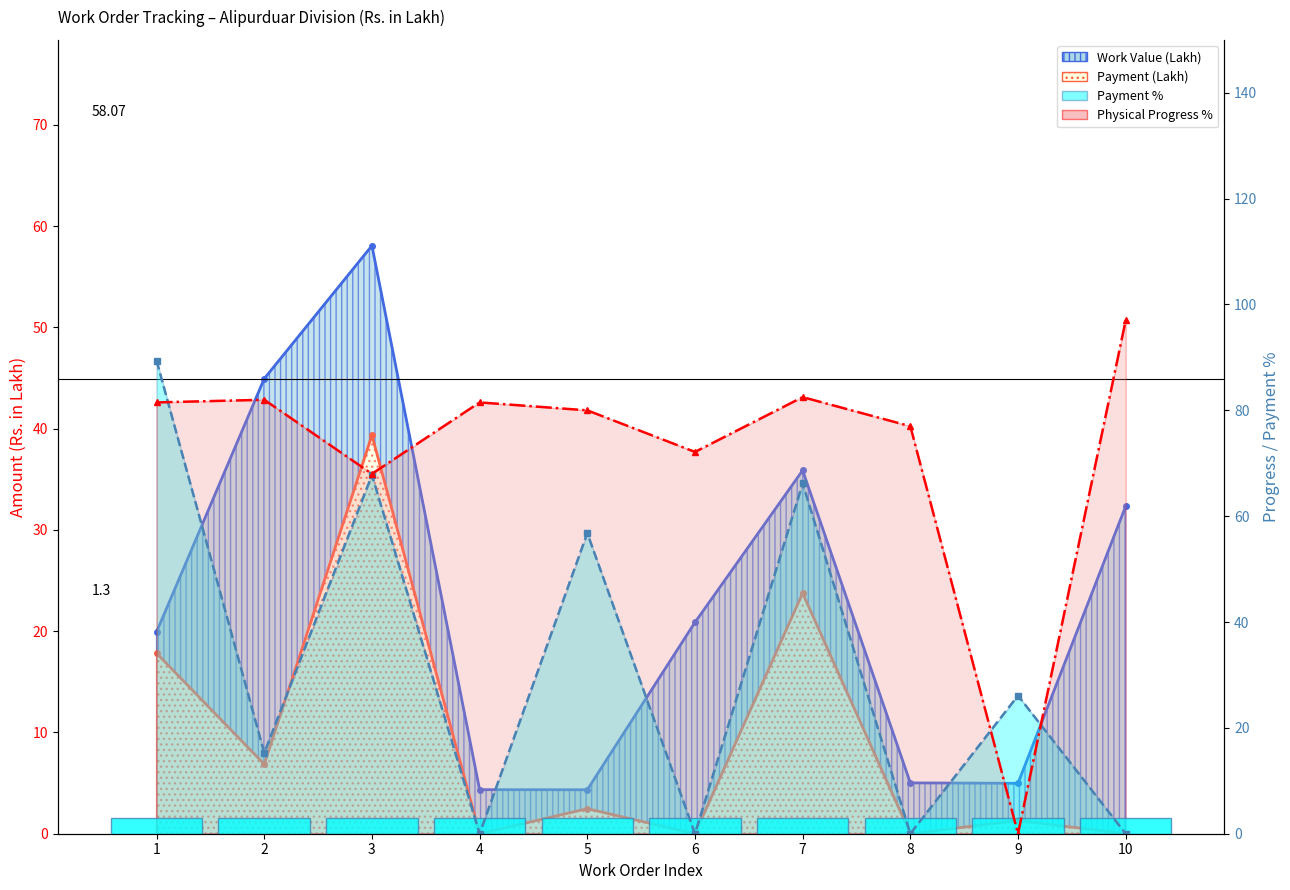

The value of Payment % at 3 is 67.8. True or false?

True